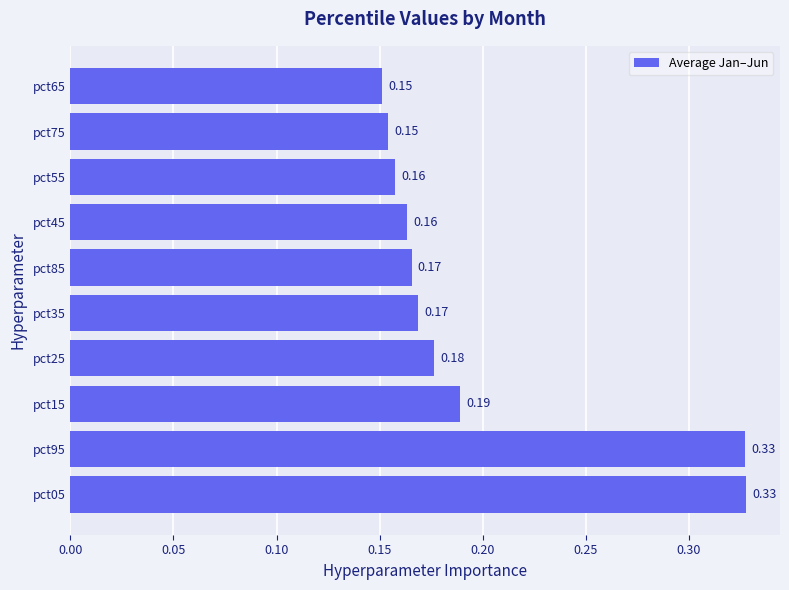

What is the sum of the values at pct05 and pct55?

0.5